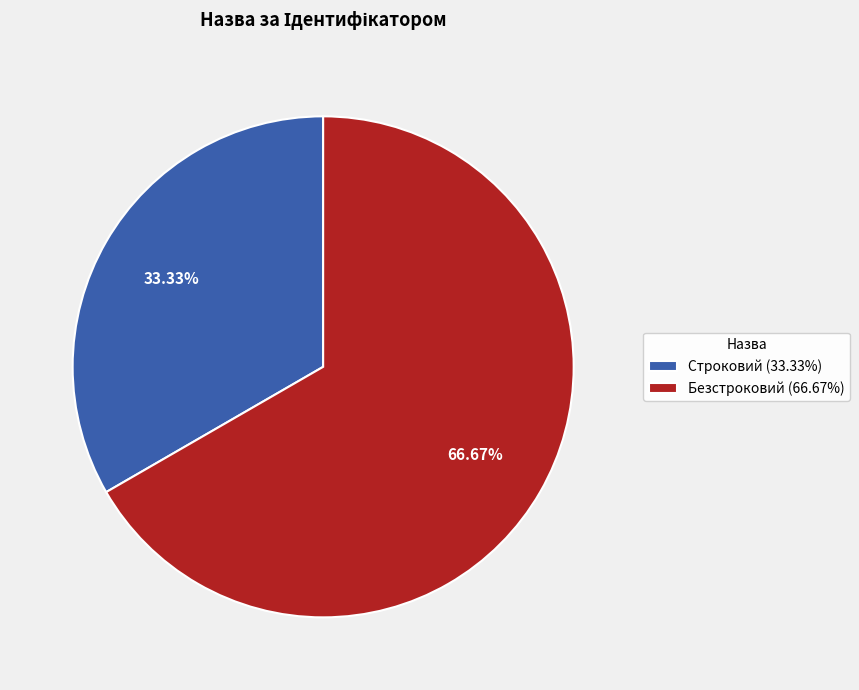

What portion of the pie excludes Строковий?

66.7%